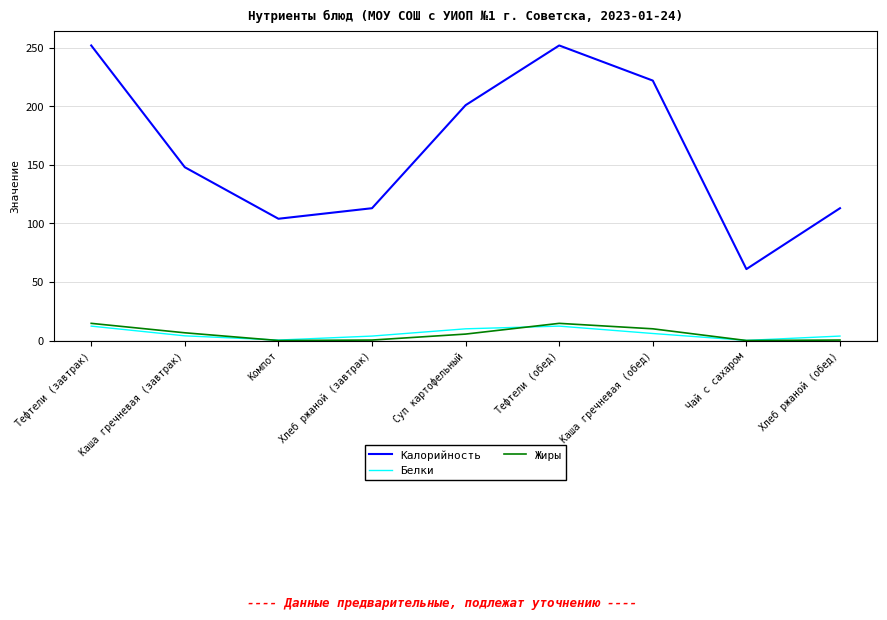

What is the difference between the Калорийность values at Тефтели (обед) and Хлеб ржаной (завтрак)?

139.0